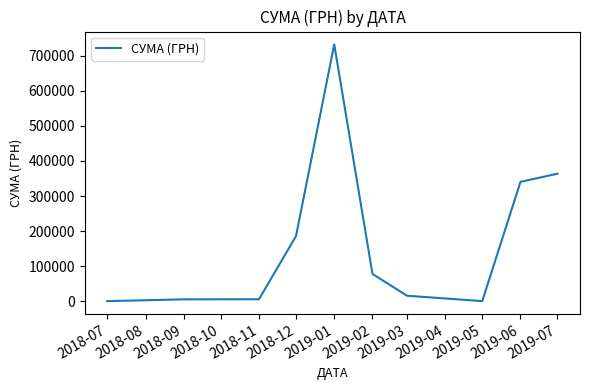

What is the difference between the maximum and minimum values?

731194.0